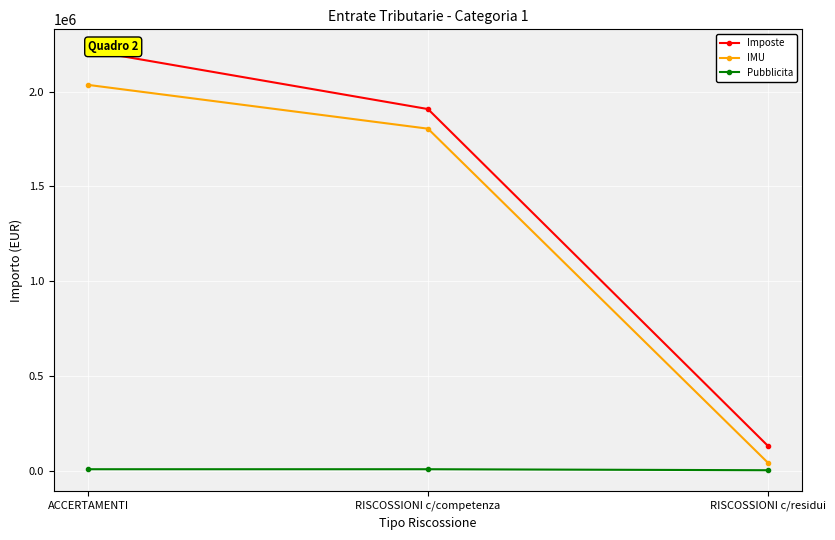

At which label does IMU first exceed 1803995?

ACCERTAMENTI